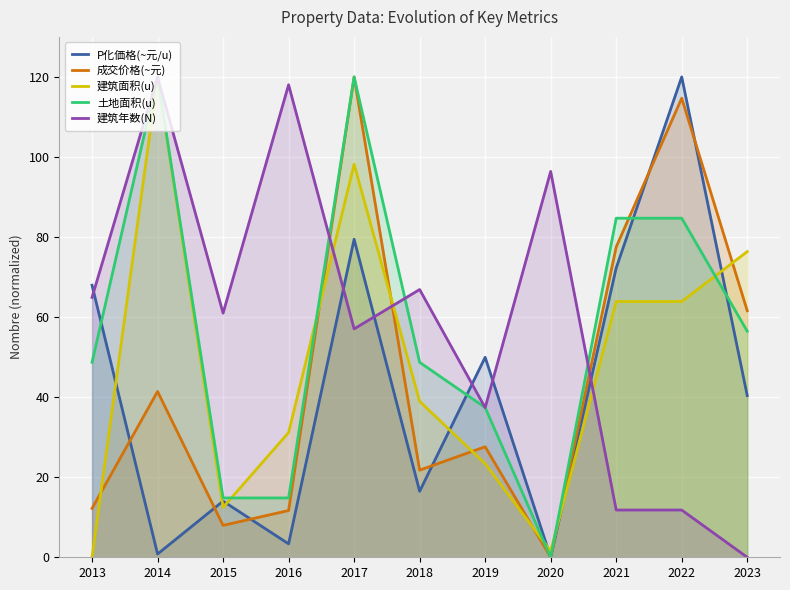

Reading right to left, list all the values displayed in this chart.

P化価格(~元/u): 40.4	120.0	72.3	0.0	50.0	16.5	79.4	3.4	14.0	0.8	68.0
成交价格(~元): 61.6	114.7	77.5	0.0	27.6	21.8	120.0	11.7	8.0	41.4	12.2
建筑面积(u): 76.4	63.9	63.9	1.6	23.4	39.0	98.2	31.2	12.5	120.0	0.0
土地面积(u): 56.5	84.7	84.7	0.0	37.4	48.7	120.0	14.8	14.8	120.0	48.7
建筑年数(N): 0.0	11.8	11.8	96.4	37.4	66.9	57.0	118.0	61.0	120.0	64.9